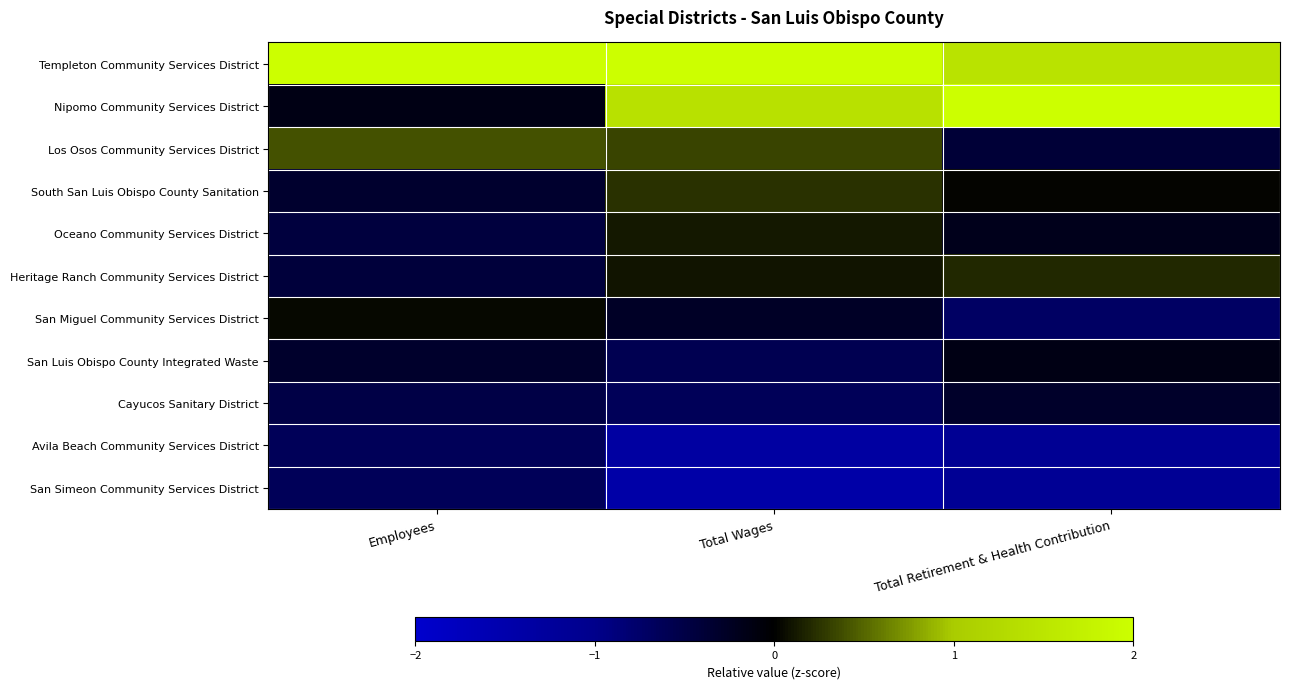

List the series in order of their peak value, lowest first.

Avila Beach Community Services District, San Simeon Community Services District, Cayucos Sanitary District, San Luis Obispo County Integrated Waste, San Miguel Community Services District, Oceano Community Services District, Heritage Ranch Community Services District, South San Luis Obispo County Sanitation, Los Osos Community Services District, Nipomo Community Services District, Templeton Community Services District